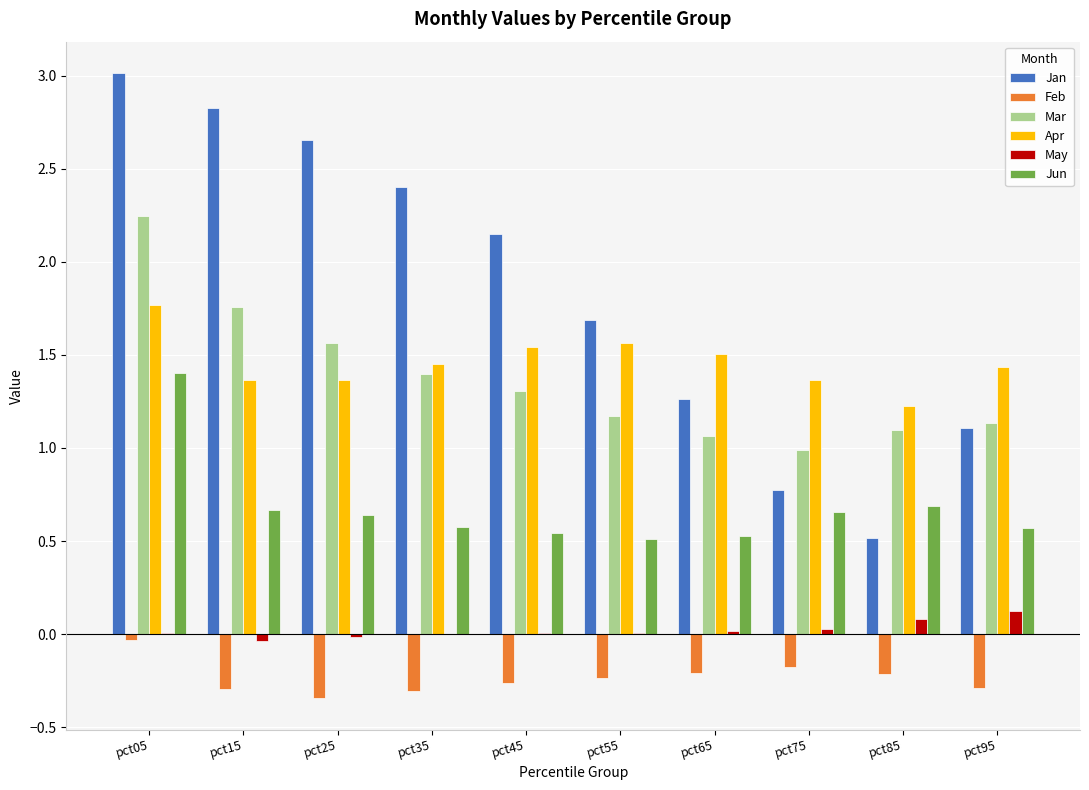

Which series has the largest total across all categories?

Jan